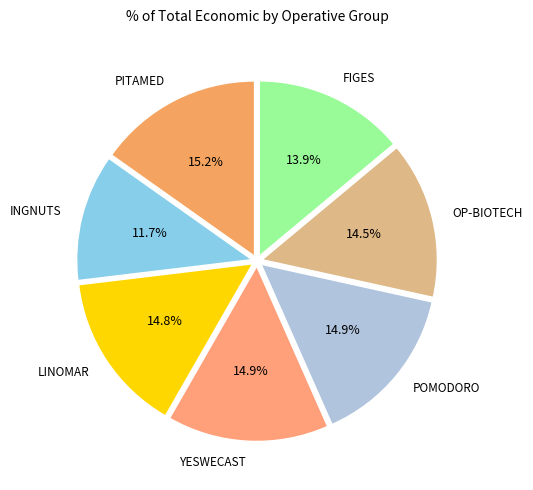

How many segments does this pie chart have?

7